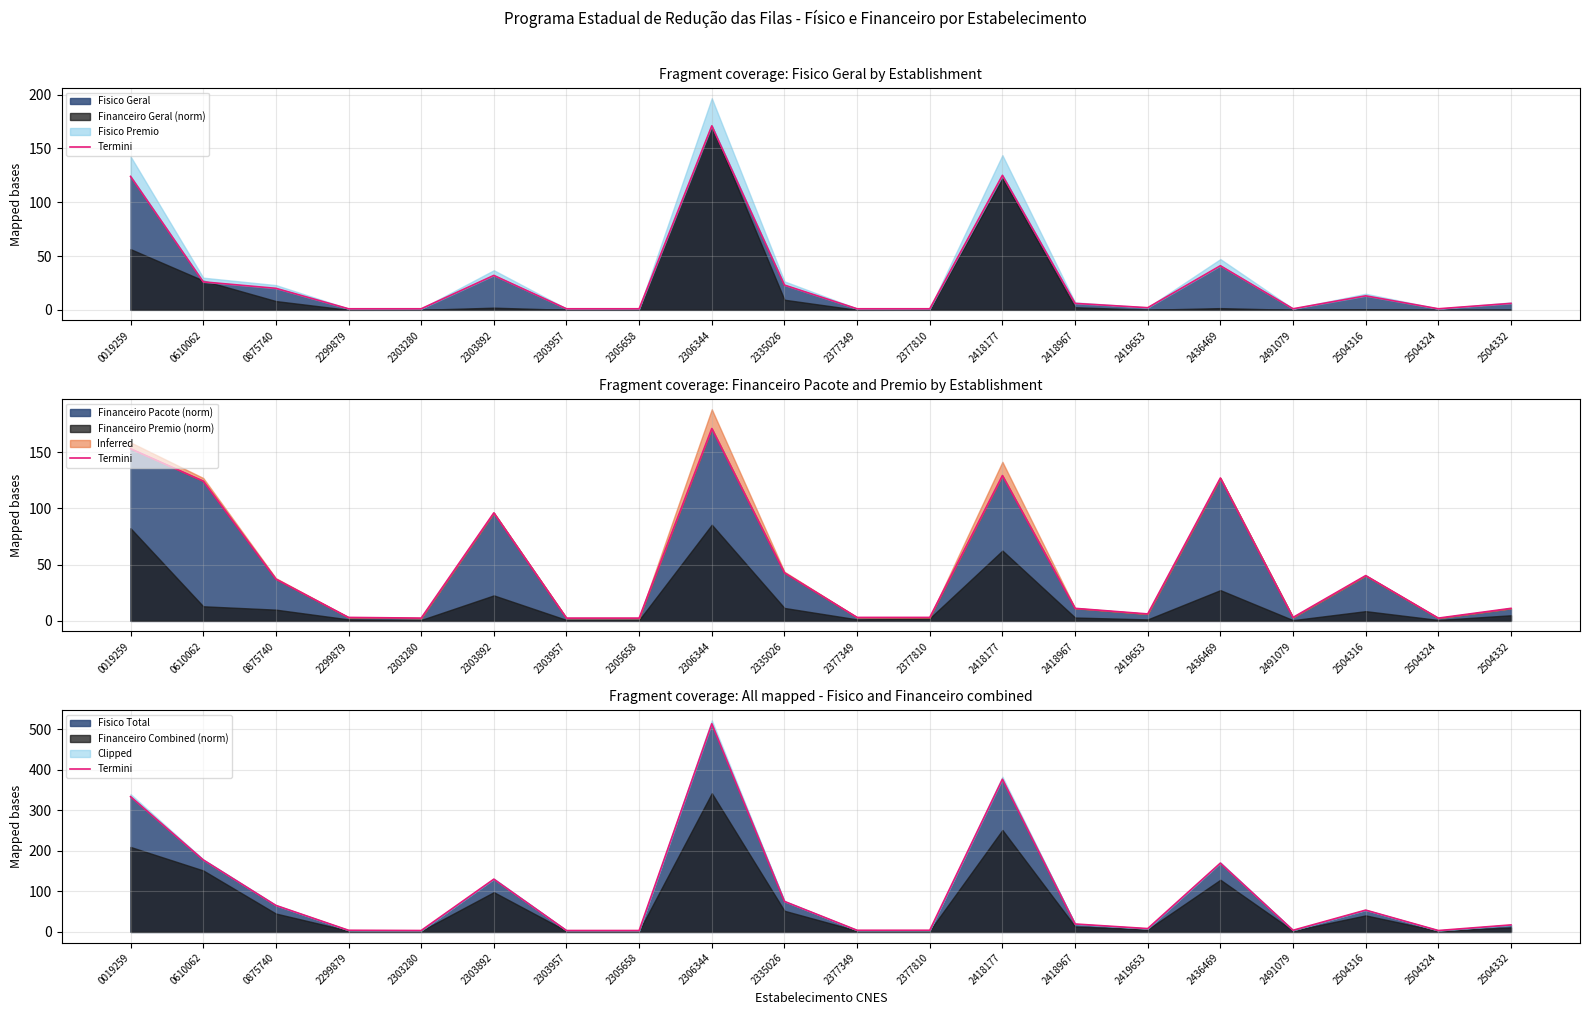

Is it true that the value at 2303957 is 3.5?

True